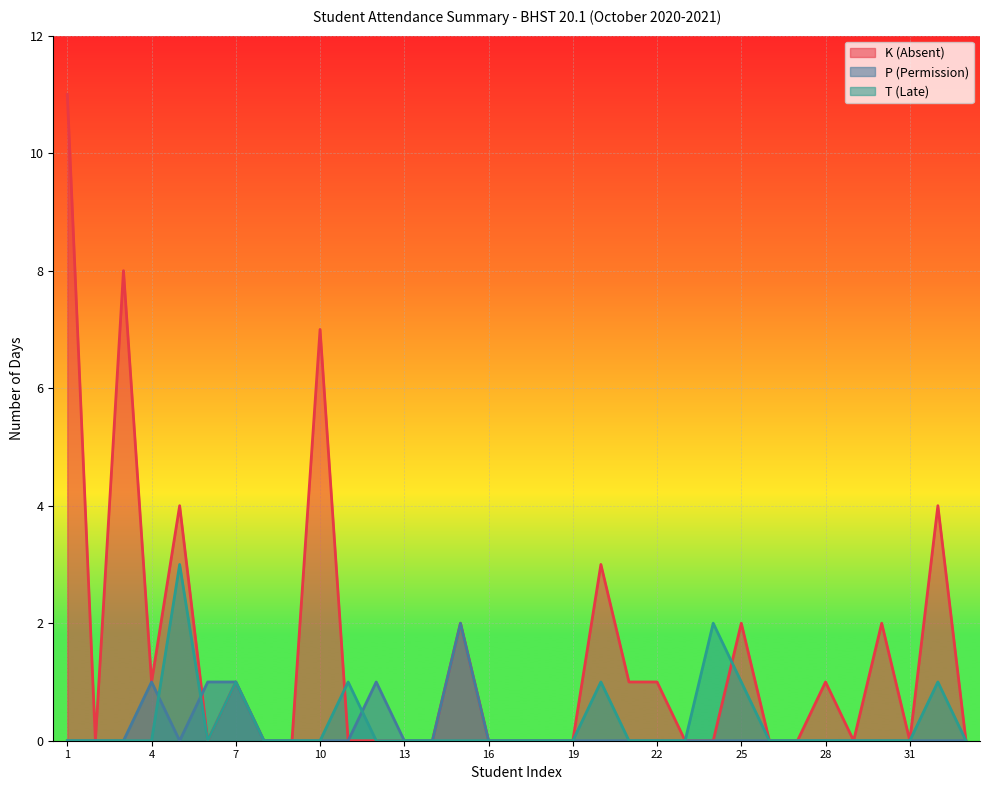

List the labels in order of K (Absent) value, largest first.

1, 3, 10, 5, 32, 20, 15, 25, 30, 4, 7, 21, 22, 28, 2, 6, 8, 9, 11, 12, 13, 14, 16, 17, 18, 19, 23, 24, 26, 27, 29, 31, 33